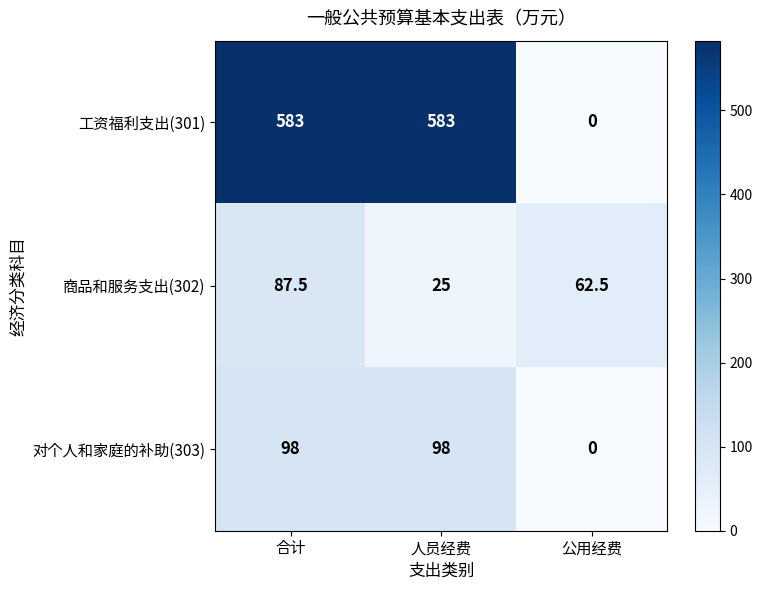

How many distinct data groups are displayed?

3